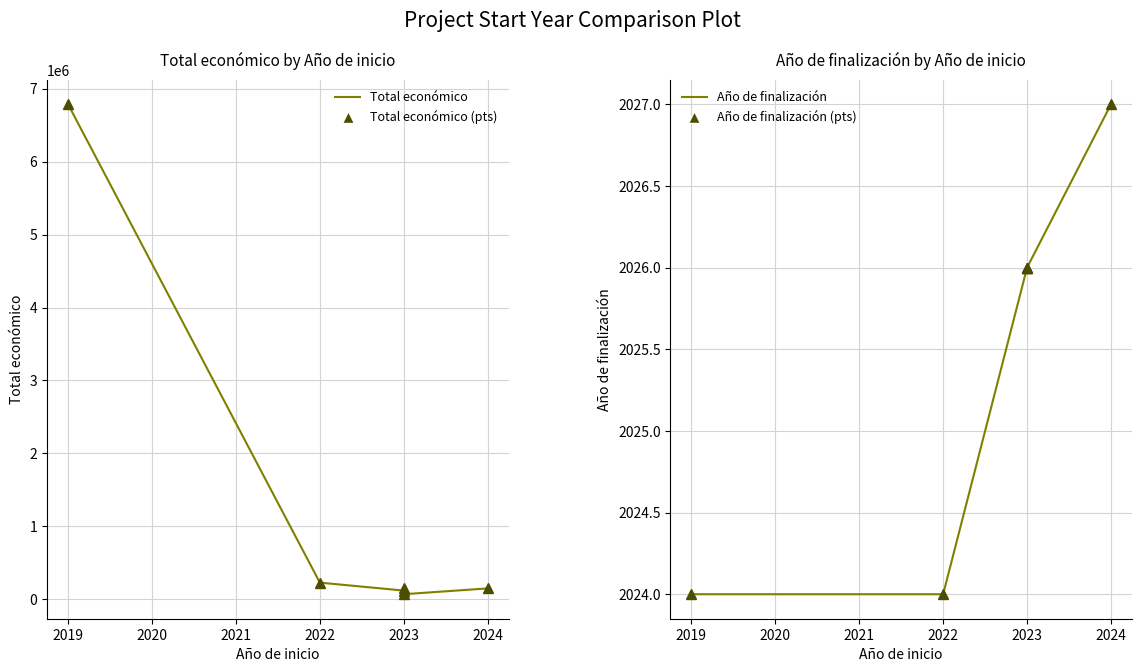

What is the value of the Total económico point at the 4th from the left?

150000